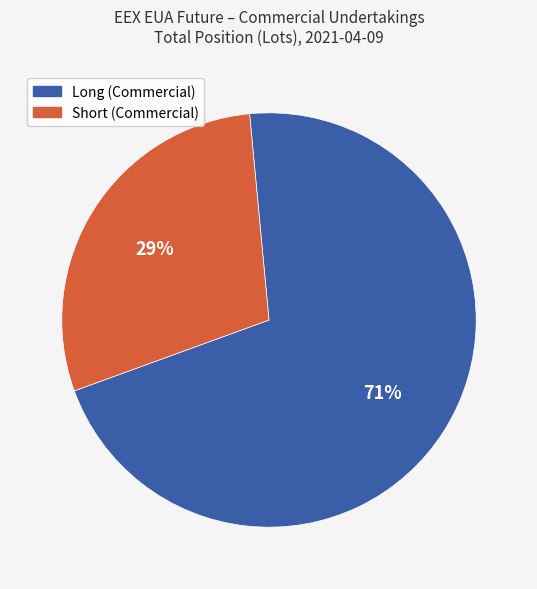

Is there any slice that represents more than half of the pie?

Yes